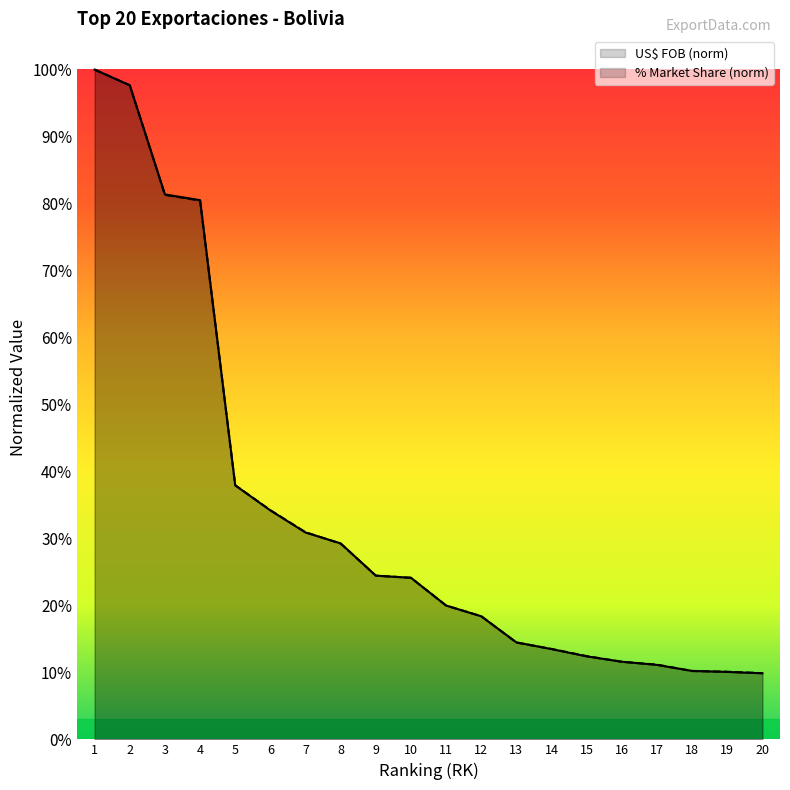

At which label is % MARKET closest to 0?

20